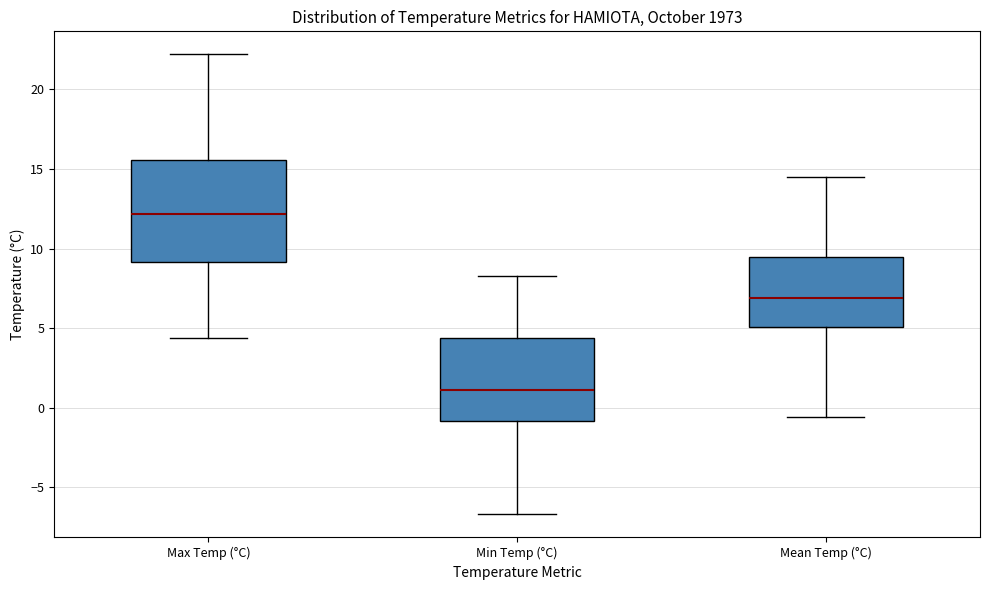

Reading left to right, read every box against the y-axis: the position of its median line, the range the box covers, and the ends of its whiskers. The values are not printed on the chart, so give them approximately, as read against the axis.

Max Temp (°C): median 12.0, box 9.0 to 15.5, whiskers 4.5 to 22.0
Min Temp (°C): median 1.0, box -1.0 to 4.5, whiskers -6.5 to 8.5
Mean Temp (°C): median 7.0, box 5.0 to 9.5, whiskers -0.5 to 14.5